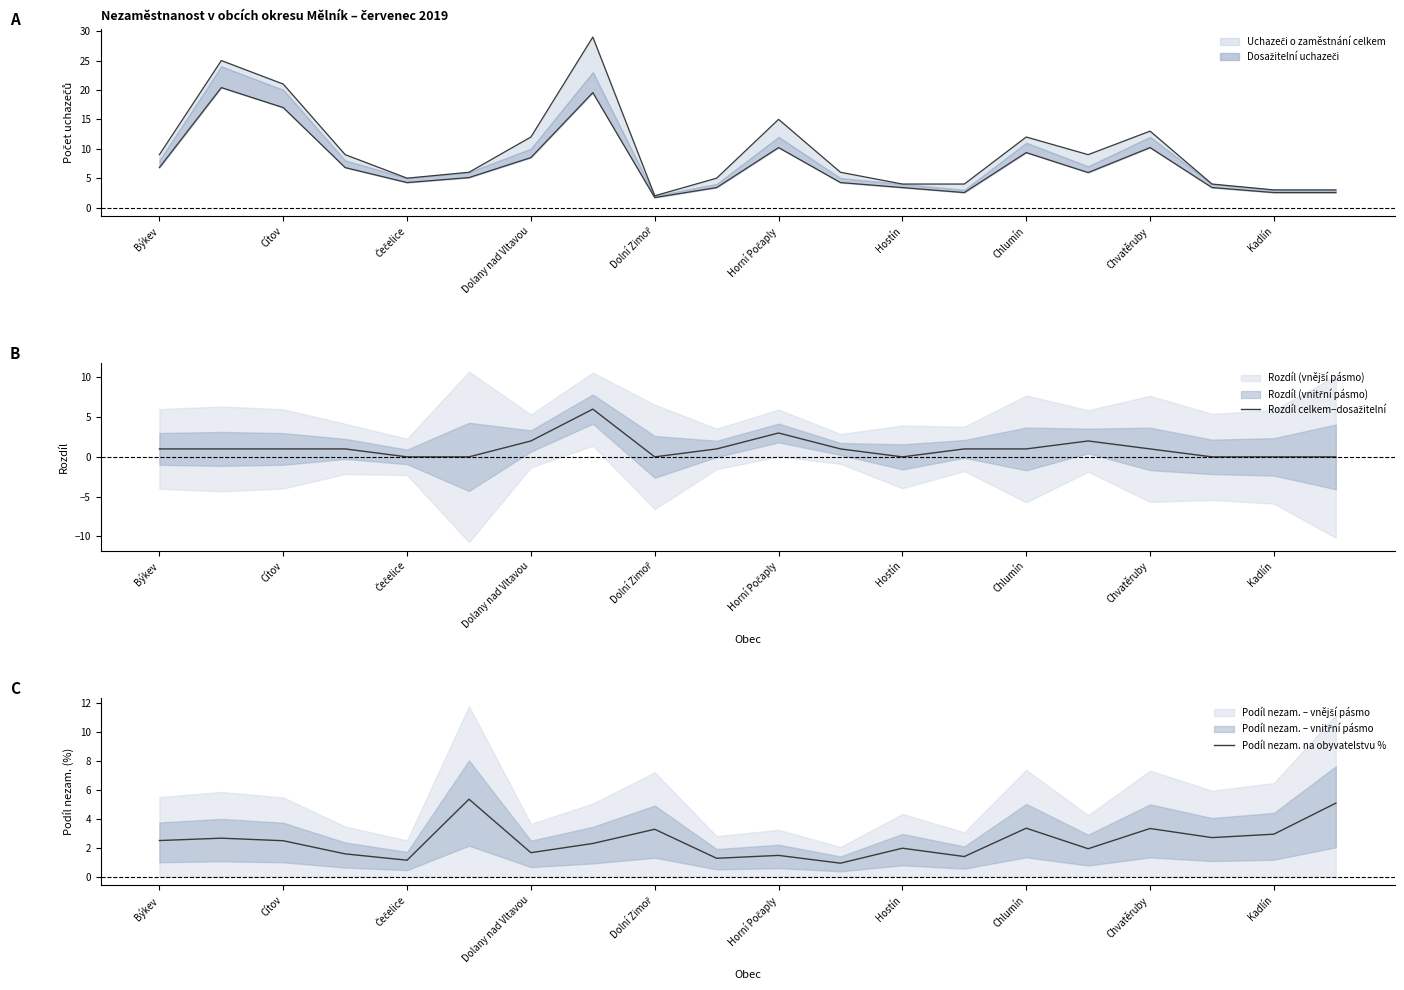

What is the highest value of the Podíl nezam. na obyvatelstvu % series?

5.4